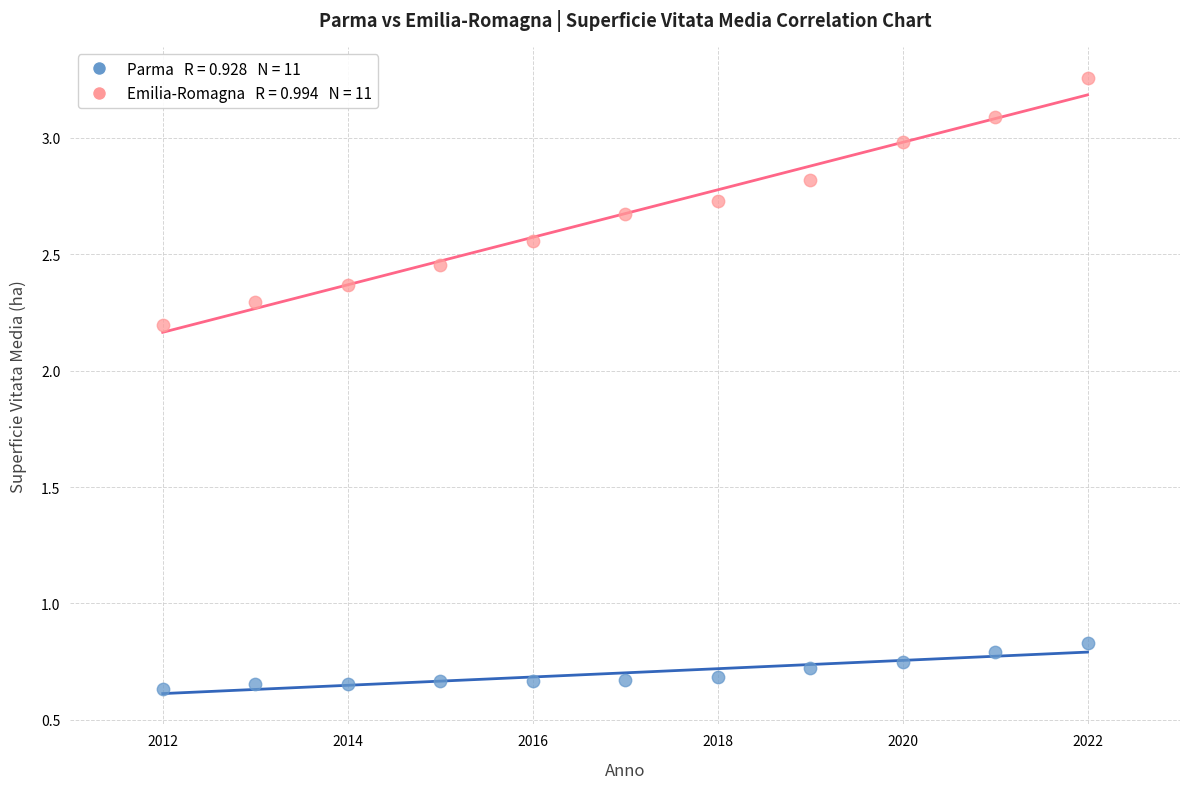

Across all data points, what is the range of X values (max minus min)?

10.0